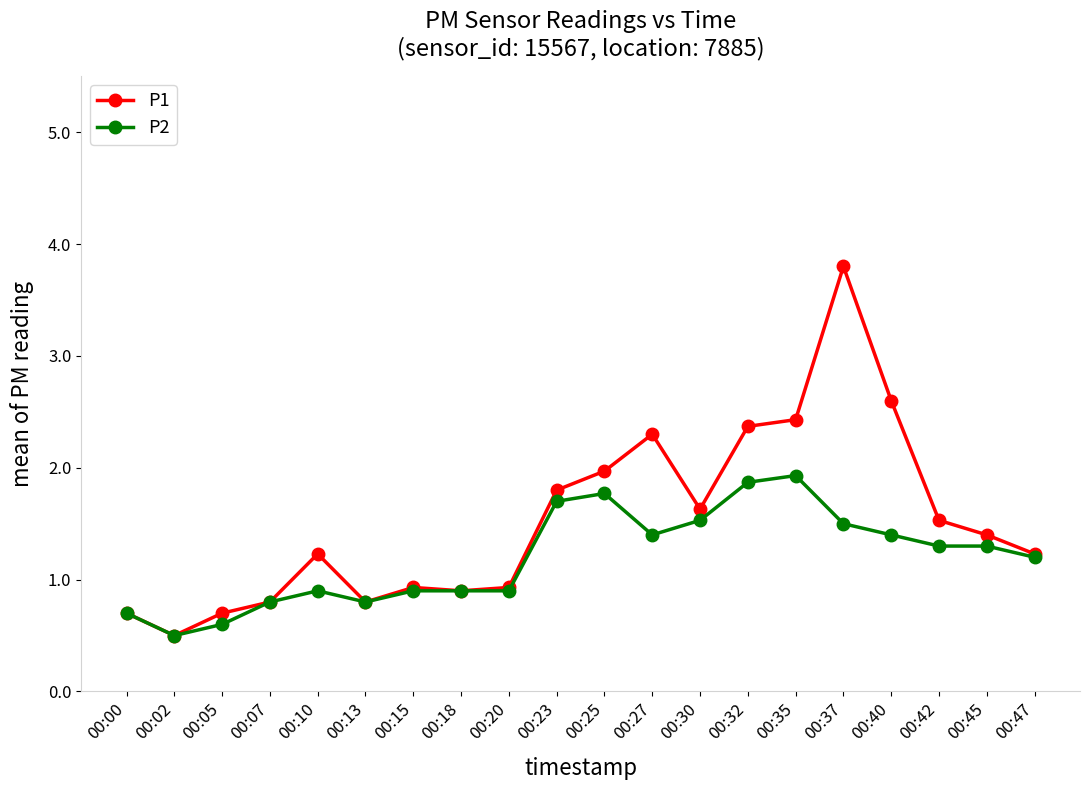

Is it true that P2 equals 0.5 at 00:02?

True